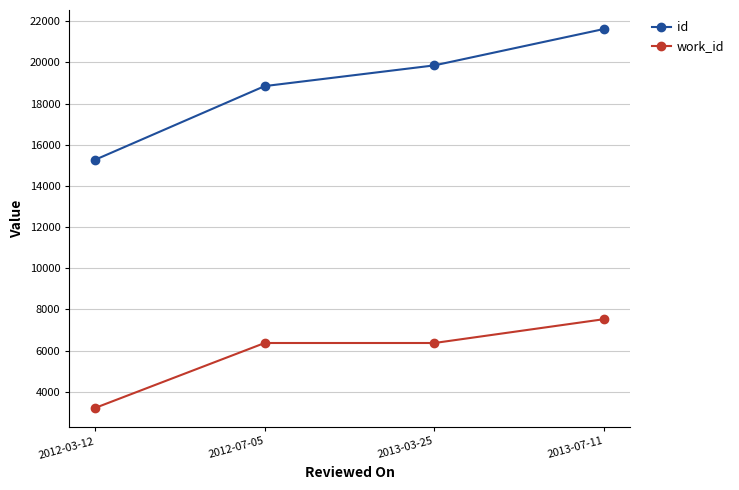

What is the difference between the highest and lowest values at 2012-07-05?

12485.7